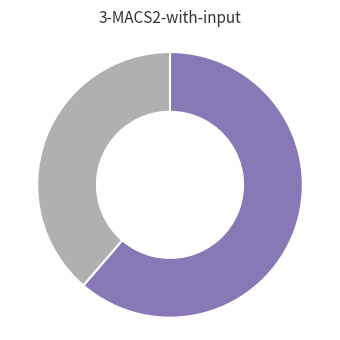

Is there a majority slice in this chart?

Yes